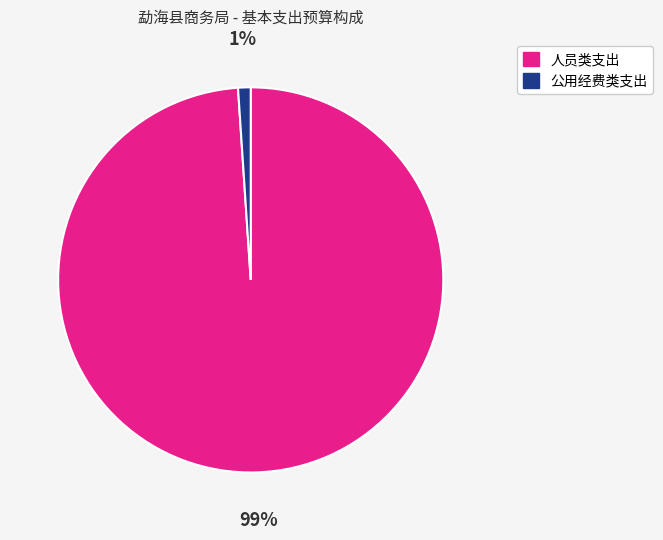

To the nearest percent, what is the average slice percentage?

50%